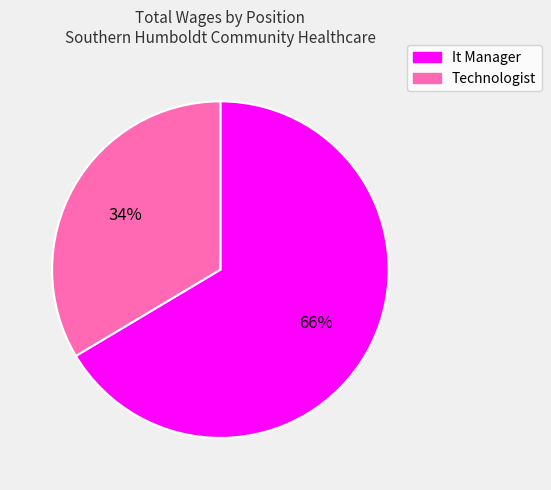

Which category accounts for the majority?

It Manager